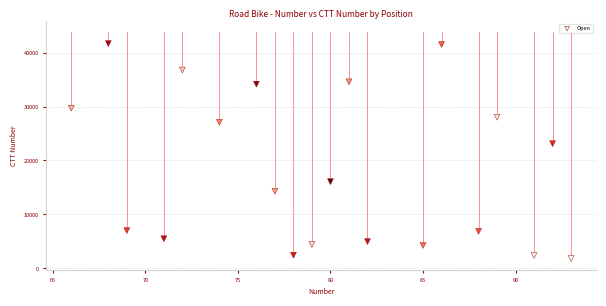

What is the range of X values (max minus min)?

27